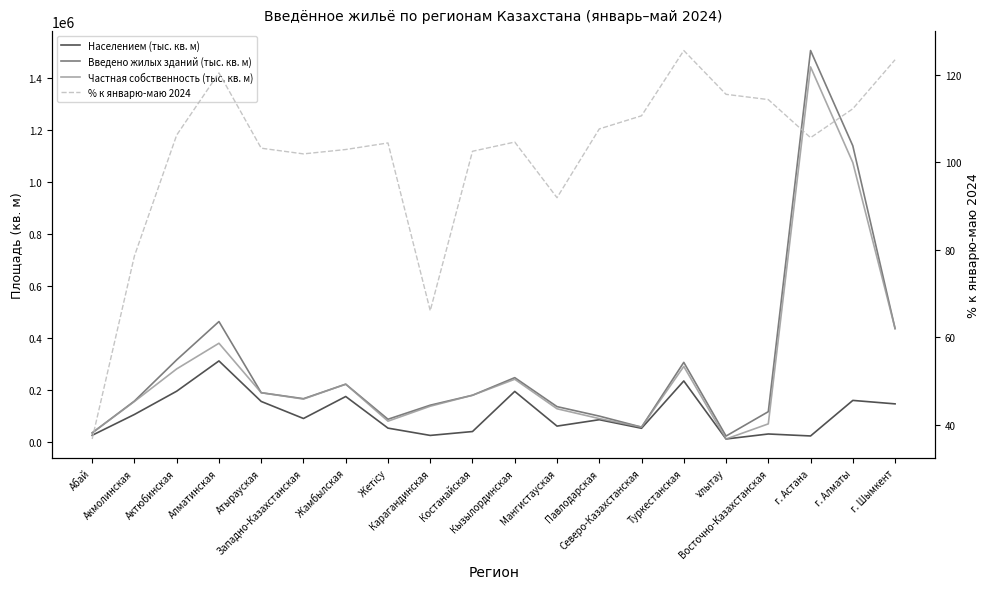

What is the difference between the maximum and minimum values in the Частная собственность (тыс. кв. м) series?

1431046.0